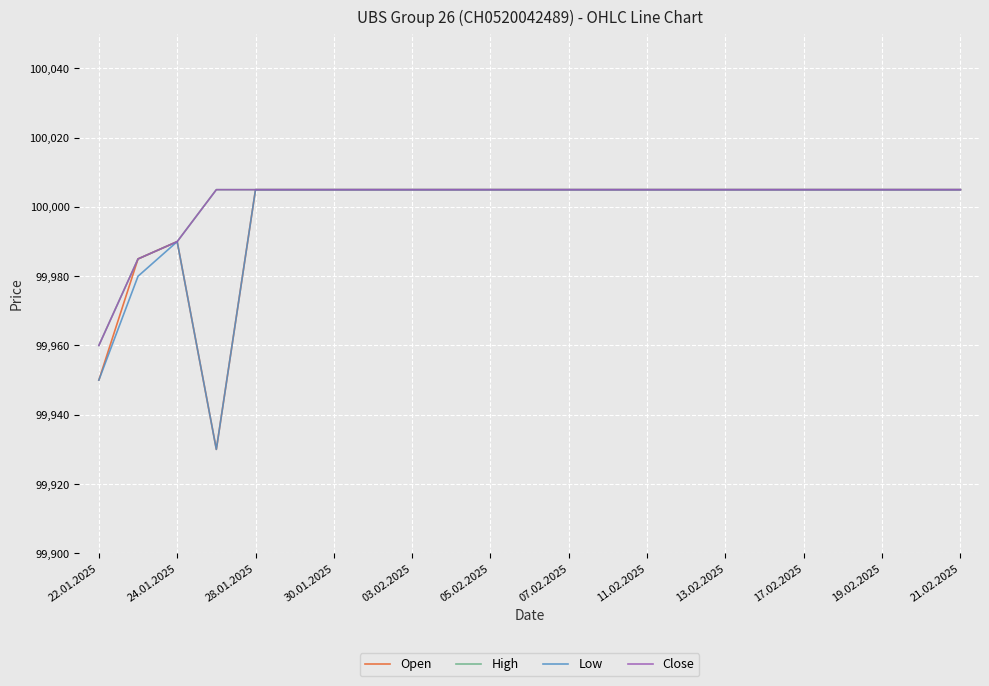

What is the difference between the second highest and minimum values in the Open series?

75